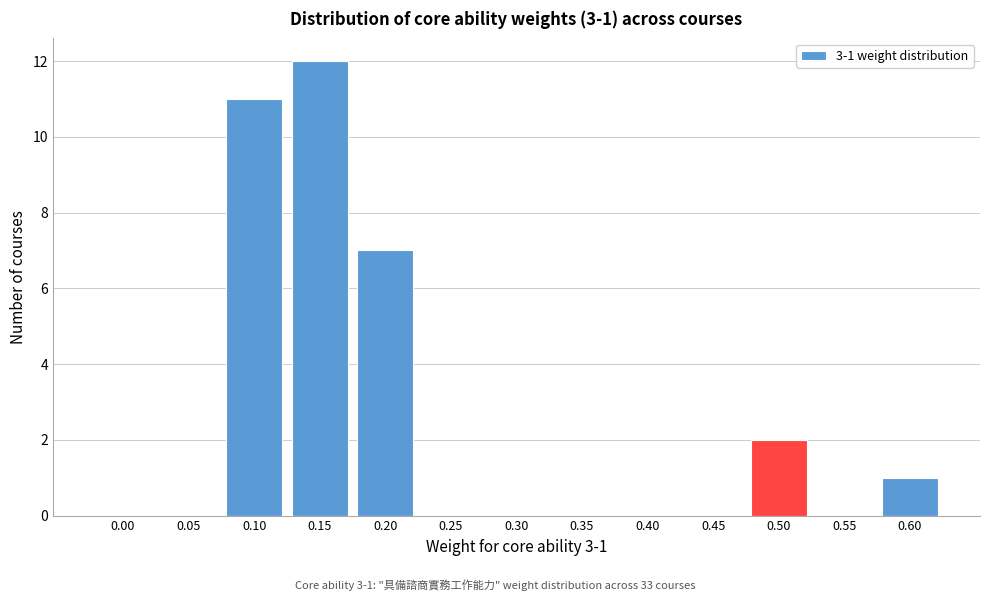

Reading right to left, list all the values displayed in this chart.

0.60=1	0.55=0	0.50=2	0.45=0	0.40=0	0.35=0	0.30=0	0.25=0	0.20=7	0.15=12	0.10=11	0.05=0	0.00=0